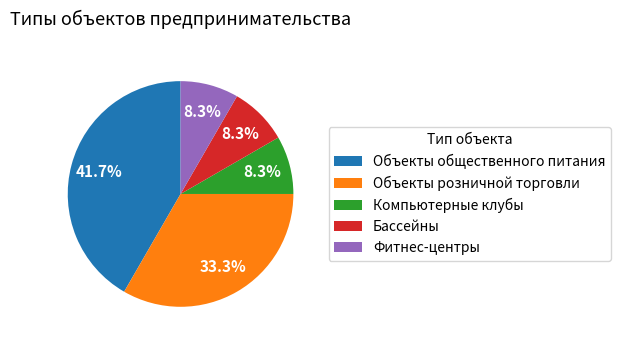

What percentage is the Фитнес-центры slice, to the nearest percent?

8%